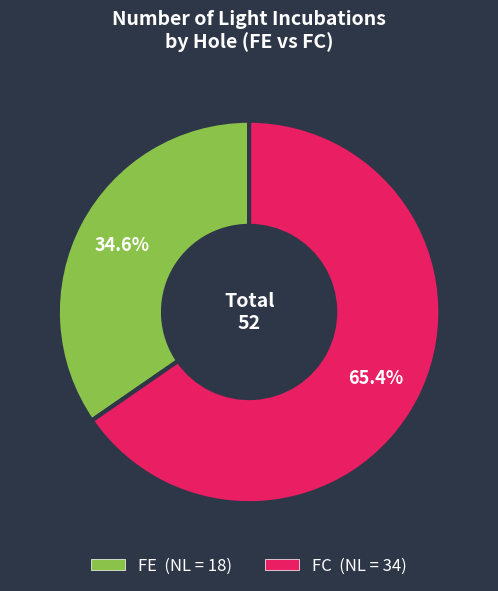

How many segments does this pie chart have?

2